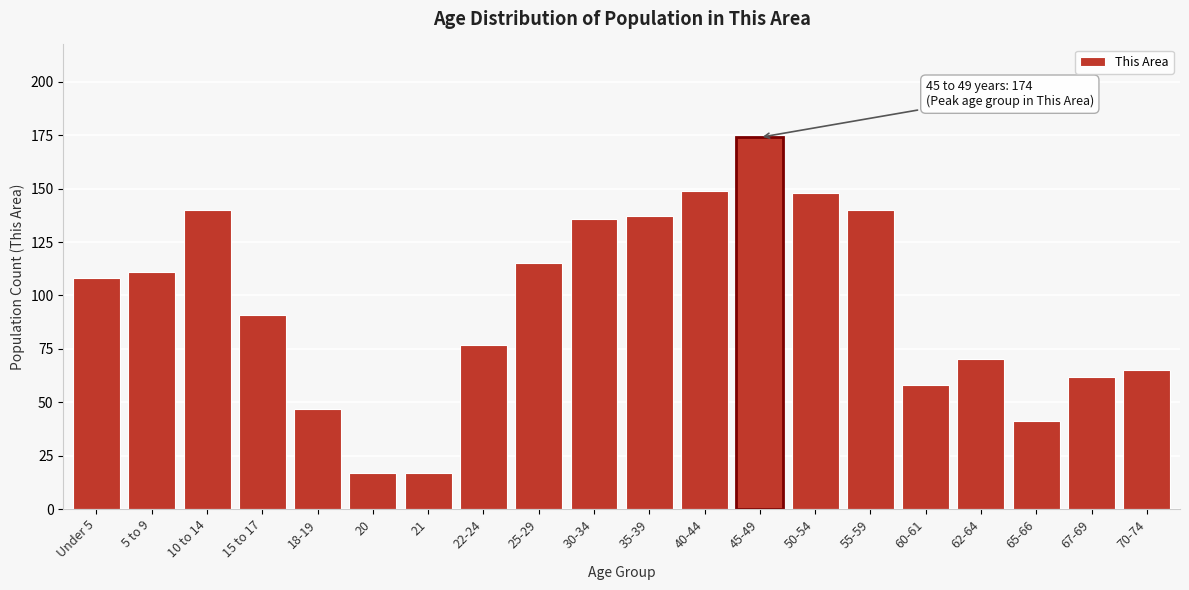

Reading right to left, list all the values displayed in this chart.

70-74=65	67-69=62	65-66=41	62-64=70	60-61=58	55-59=140	50-54=148	45-49=174	40-44=149	35-39=137	30-34=136	25-29=115	22-24=77	21=17	20=17	18-19=47	15 to 17=91	10 to 14=140	5 to 9=111	Under 5=108